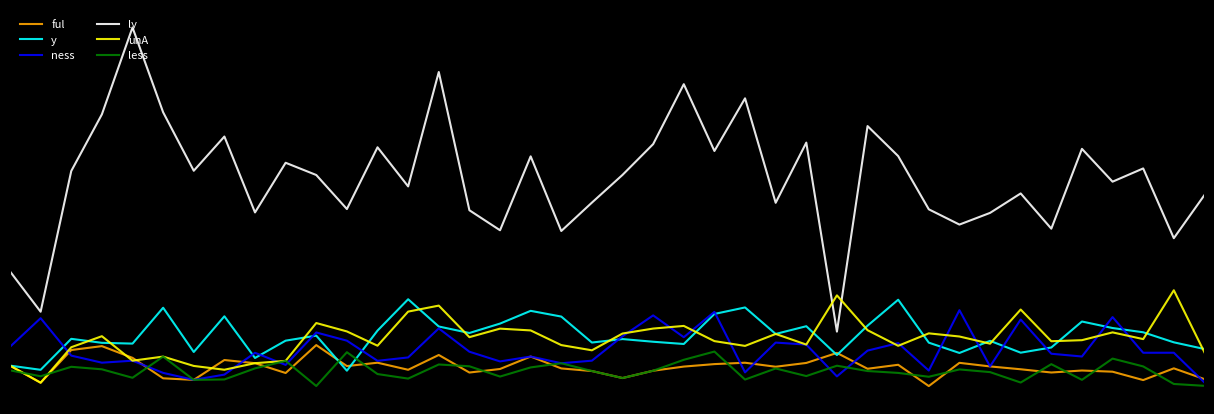

Is this an area chart (filled region under the line)?

No